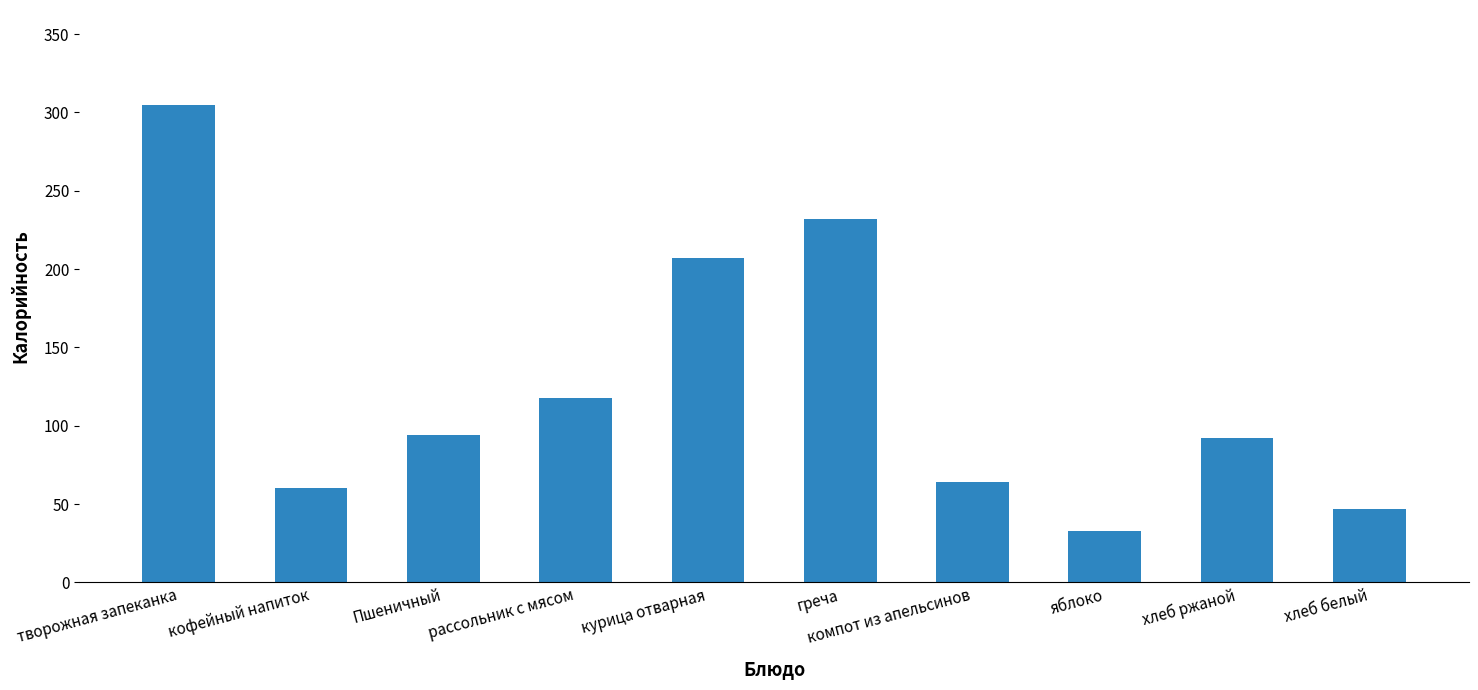

Is it true that the value at компот из апельсинов is 39.0?

False